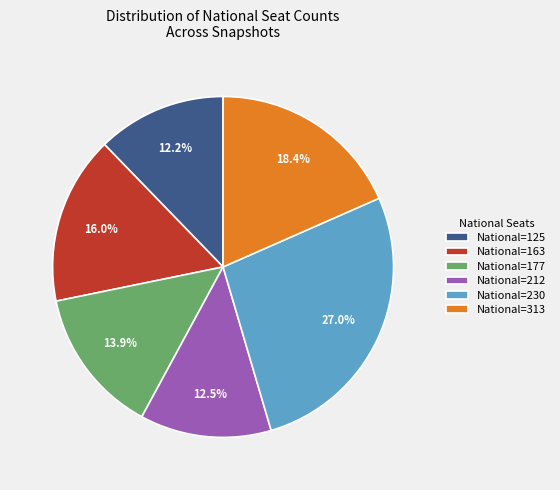

What is the total percentage of National=125 and National=212?

24.7%